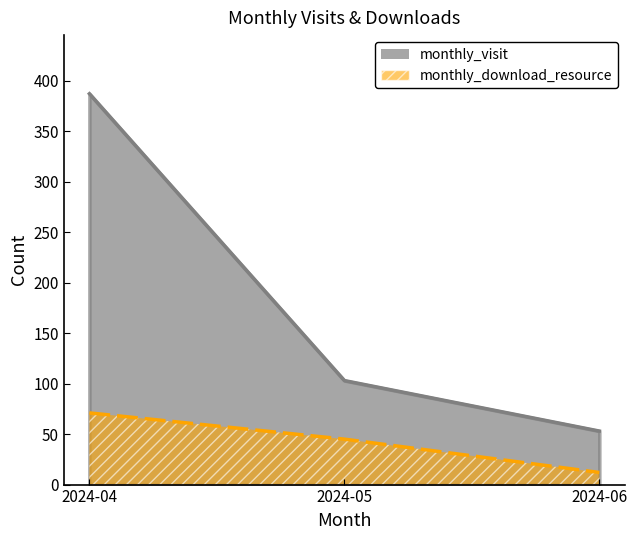

At how many categories does at least one series exceed 368?

1